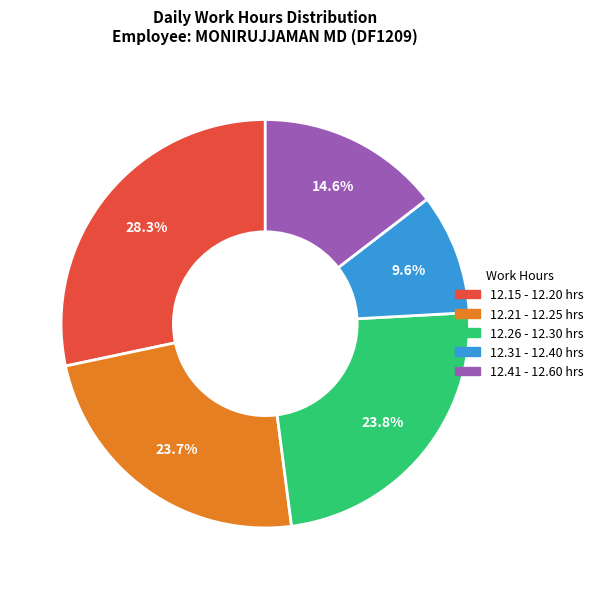

Approximately how many times larger is the value at 12.26 - 12.30 hrs compared to 12.15 - 12.20 hrs?

0.8